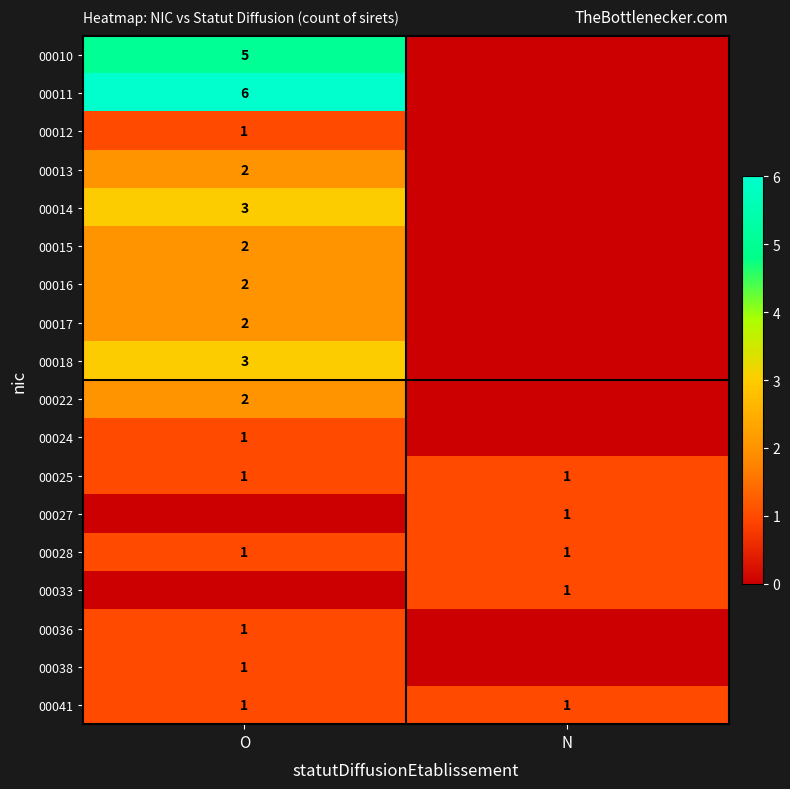

Is it true that 00024 equals 1 at O?

True